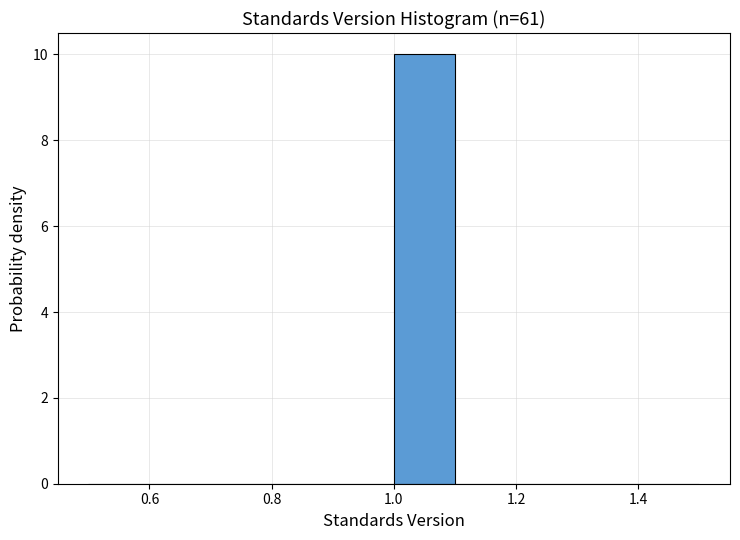

Over which range of the x-axis is the bar tallest?

1.0 to 1.1